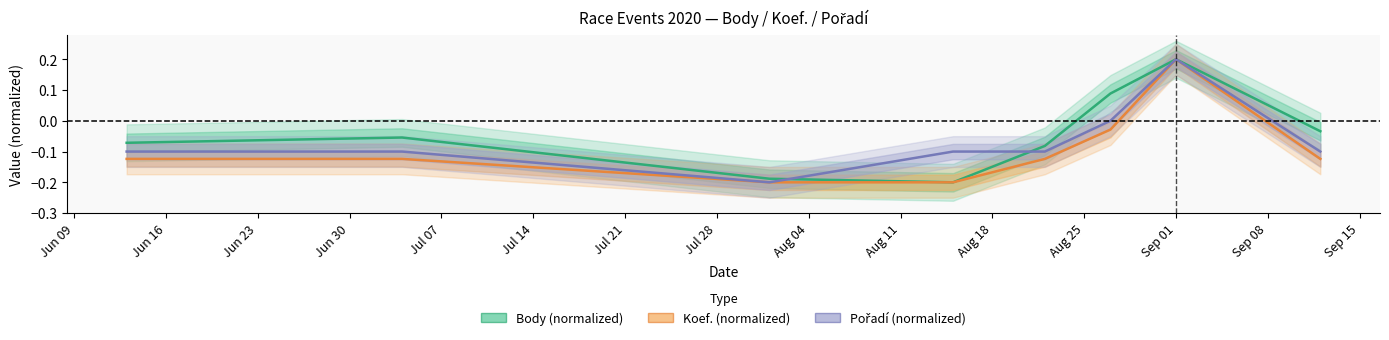

How many lines are shown in the chart?

3